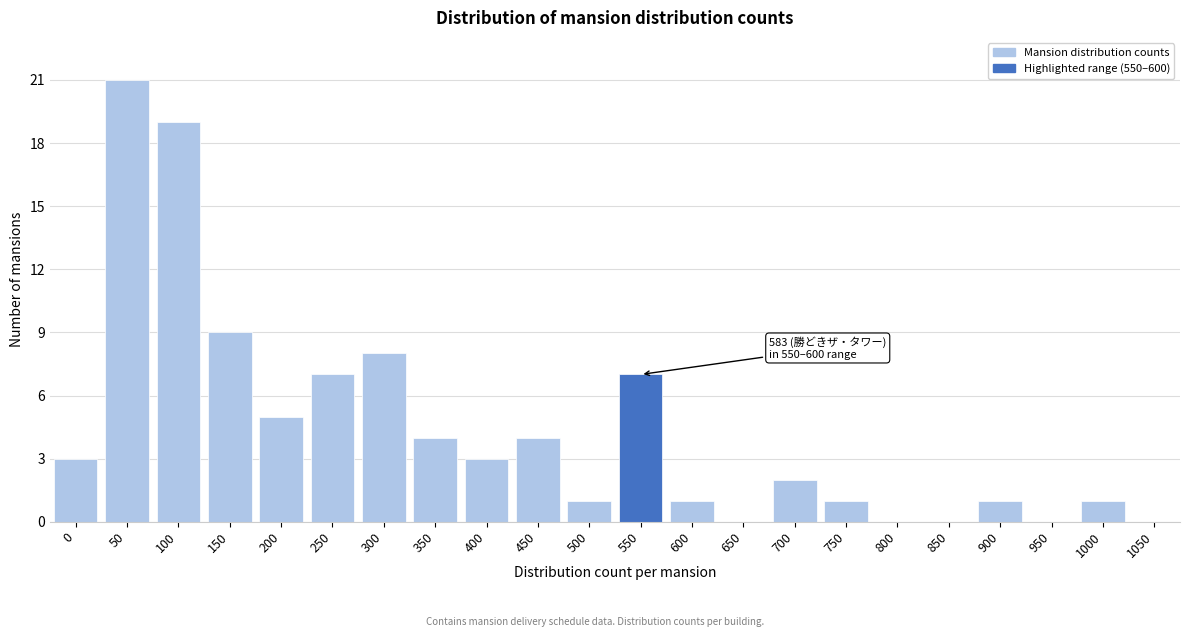

Reading right to left, what are all the values shown in this chart?

1050=0	1000=1	950=0	900=1	850=0	800=0	750=1	700=2	650=0	600=1	550=7	500=1	450=4	400=3	350=4	300=8	250=7	200=5	150=9	100=19	50=21	0=3